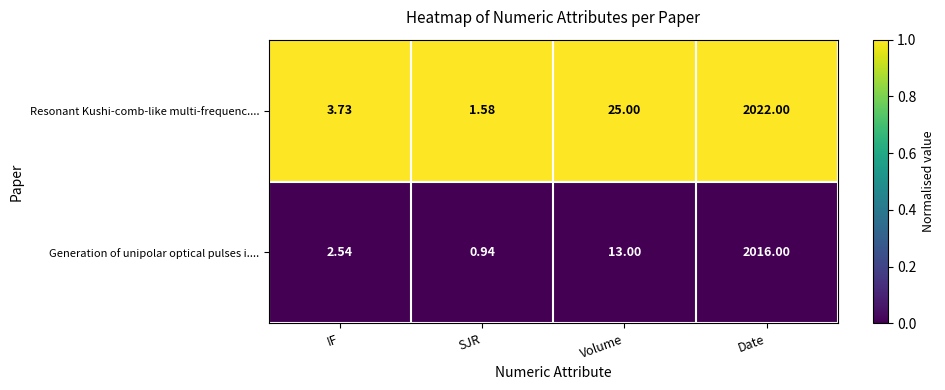

What is the difference between the highest and lowest values at SJR?

0.6